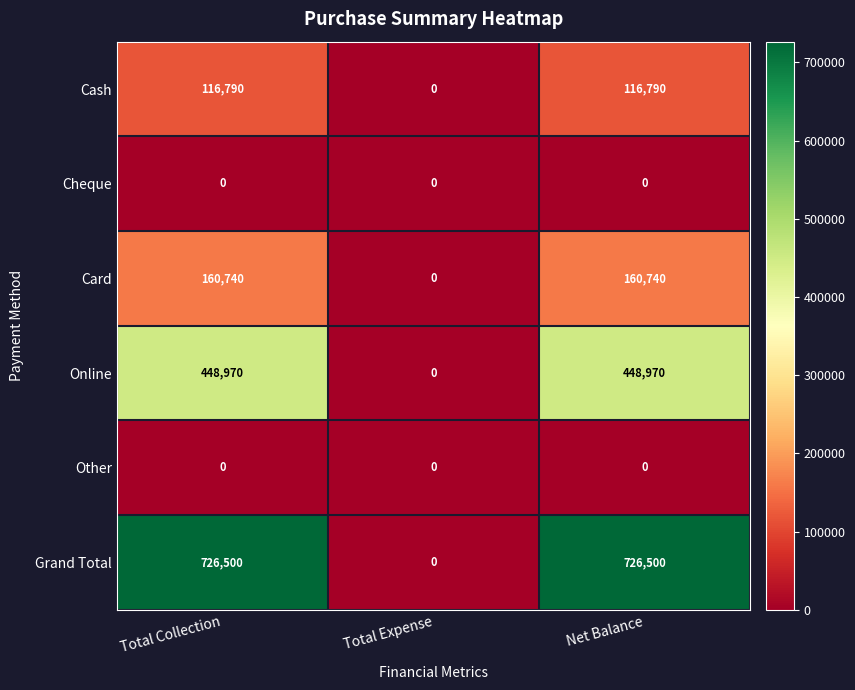

What is the sum of the Online values at Total Collection and Net Balance?

897940